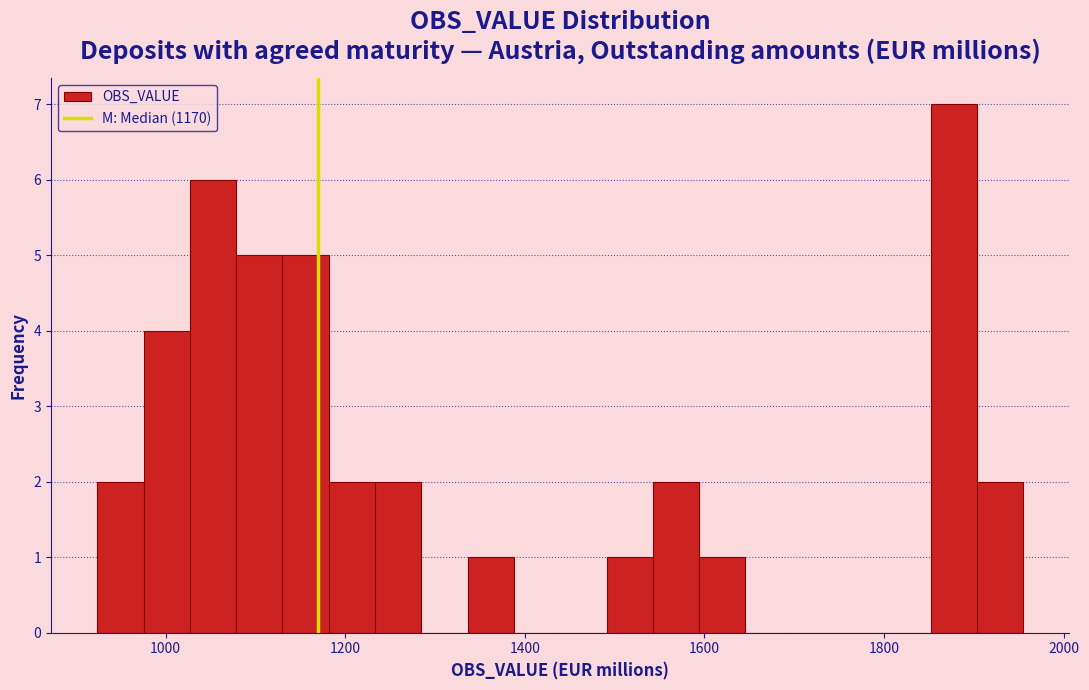

Read against the x-axis, roughly where is the centre of the tallest bar?

1880